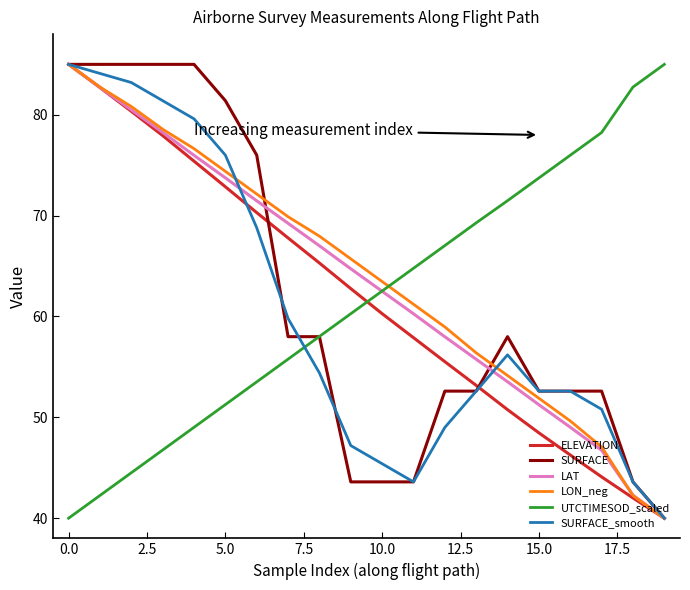

What is the minimum value shown in the chart?

40.0